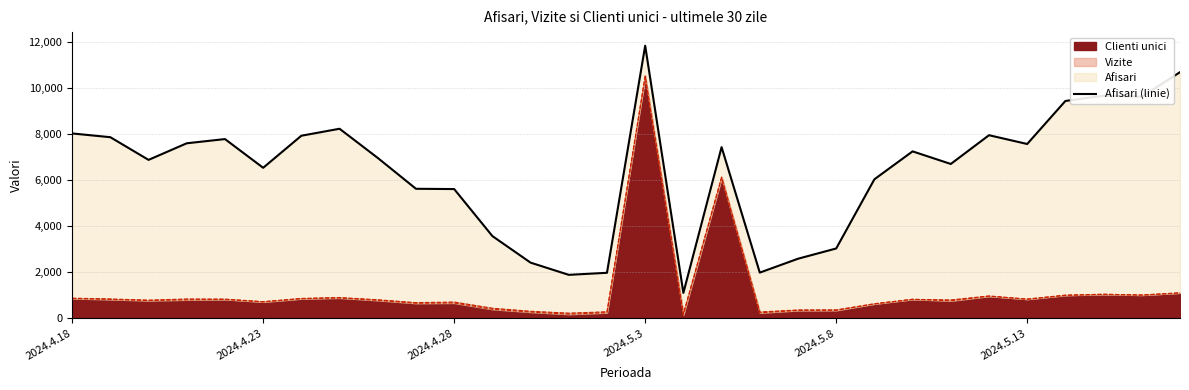

Count the number of values greater than 7258.

14